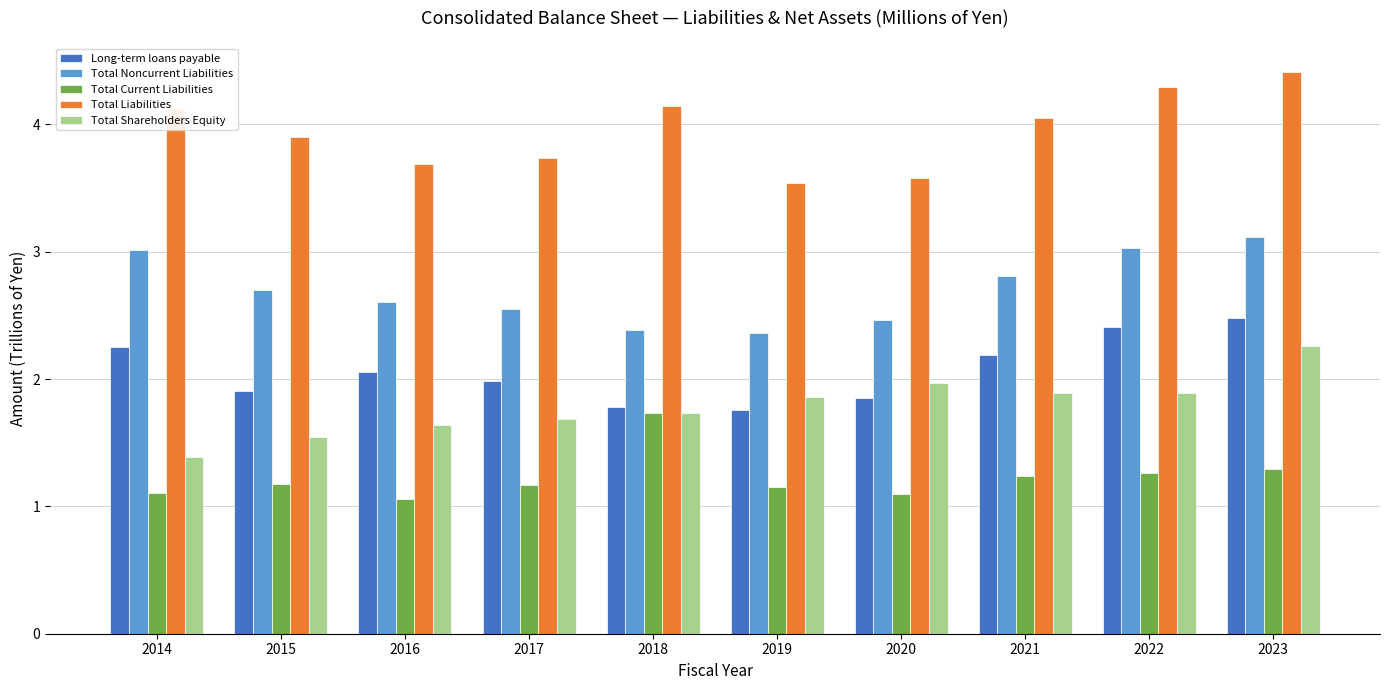

The Total Noncurrent Liabilities series shows 0.7 at 2022. True or false?

False